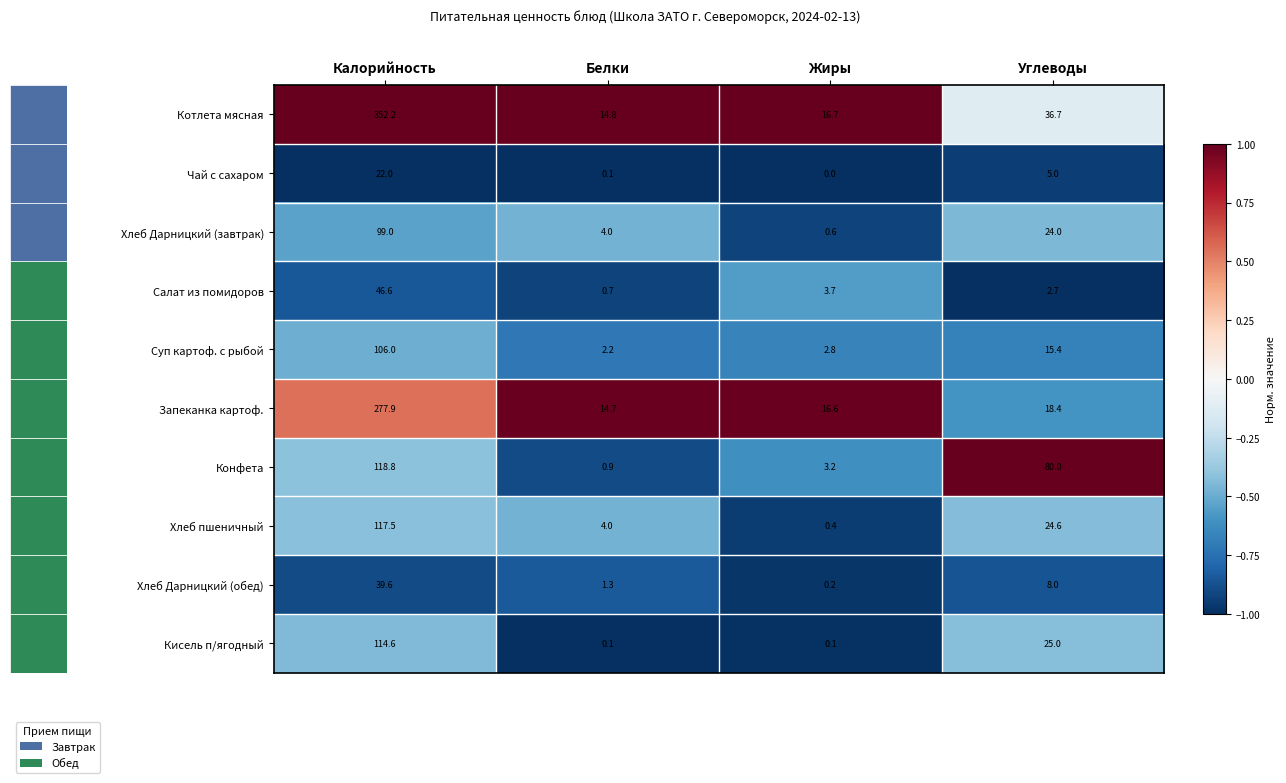

Rank the series by their maximum value, from highest to lowest.

Котлета мясная, Запеканка картоф., Конфета, Хлеб пшеничный, Кисель п/ягодный, Суп картоф. с рыбой, Хлеб Дарницкий (завтрак), Салат из помидоров, Хлеб Дарницкий (обед), Чай с сахаром